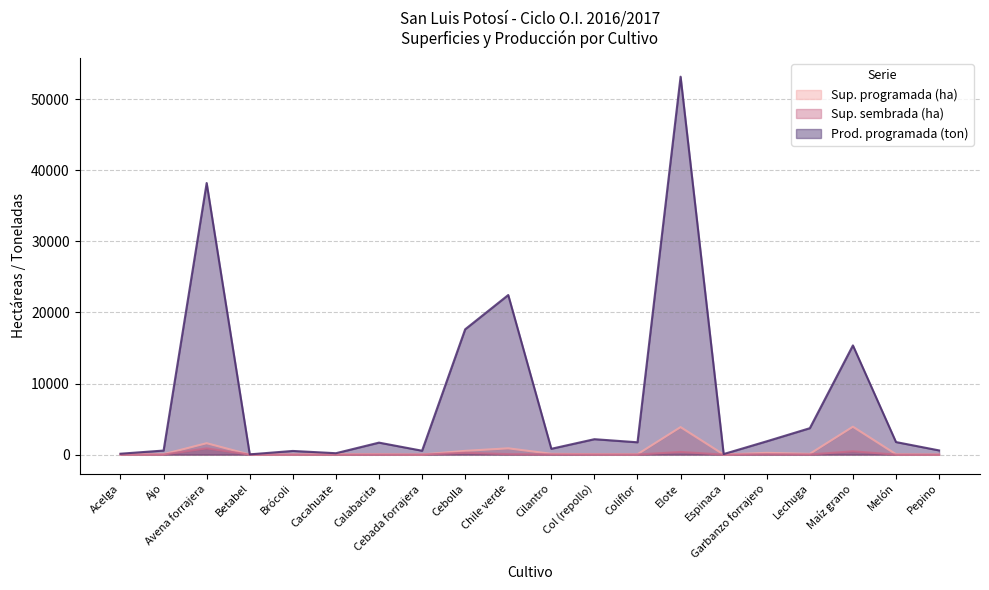

What is the sum of the Prod. programada (ton) values at Chile verde and Melón?

24212.3